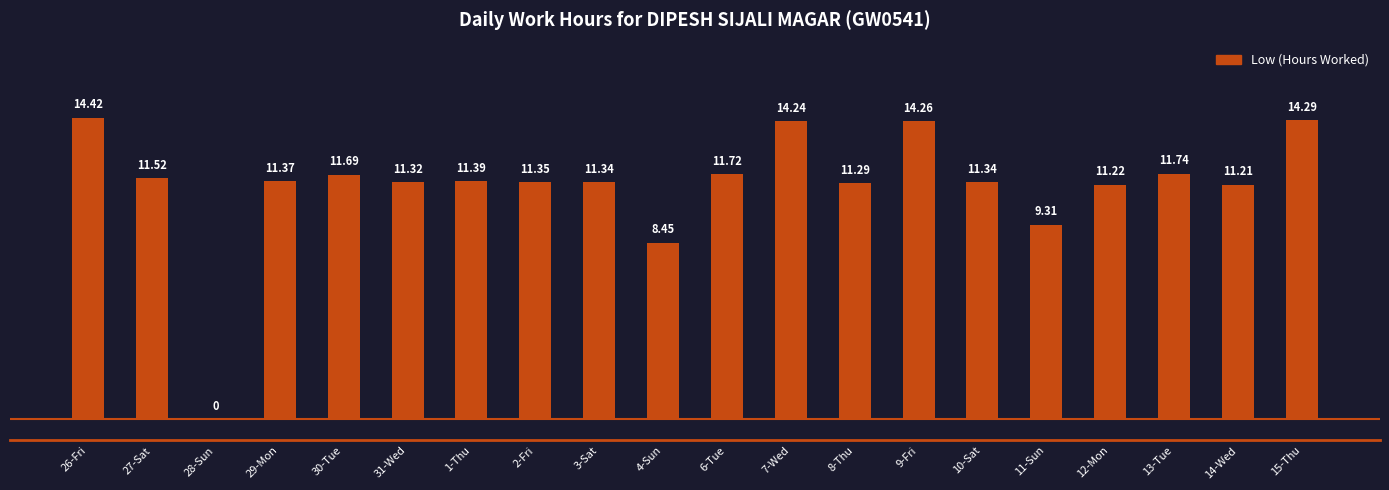

How many distinct data groups are displayed?

1